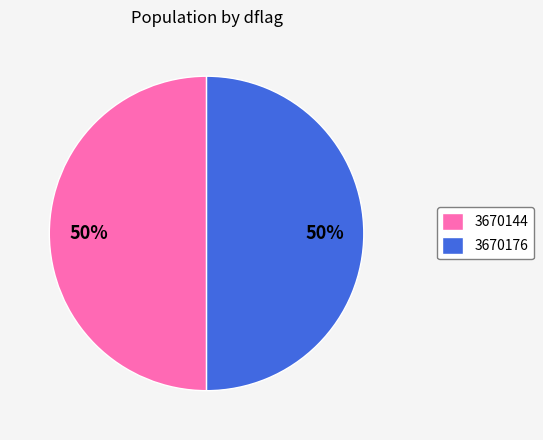

To the nearest percent, what portion does 3670176 represent?

50%